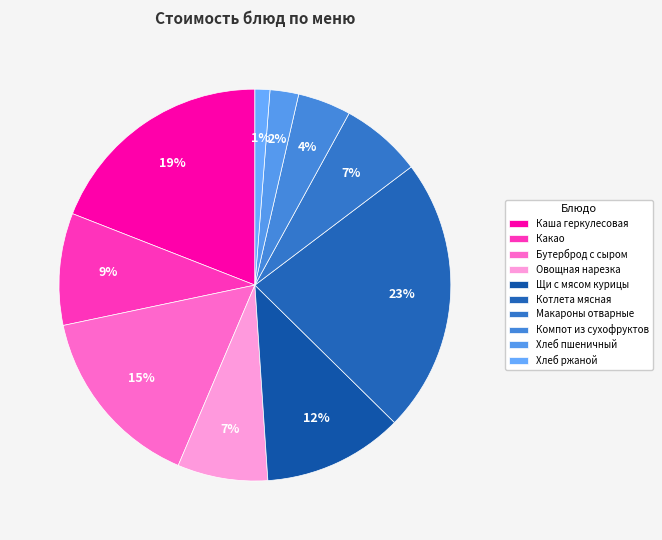

Is it true that Щи с мясом курицы is 23% of the pie?

False